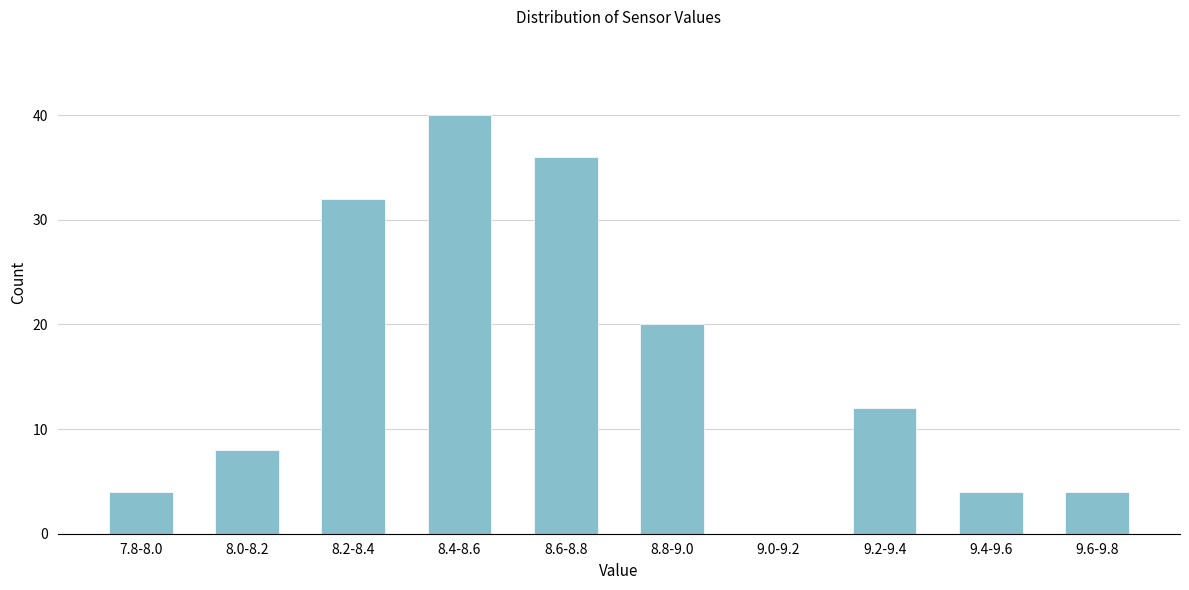

Reading right to left, transcribe all the data shown in this chart.

9.6-9.8=4	9.4-9.6=4	9.2-9.4=12	9.0-9.2=0	8.8-9.0=20	8.6-8.8=36	8.4-8.6=40	8.2-8.4=32	8.0-8.2=8	7.8-8.0=4